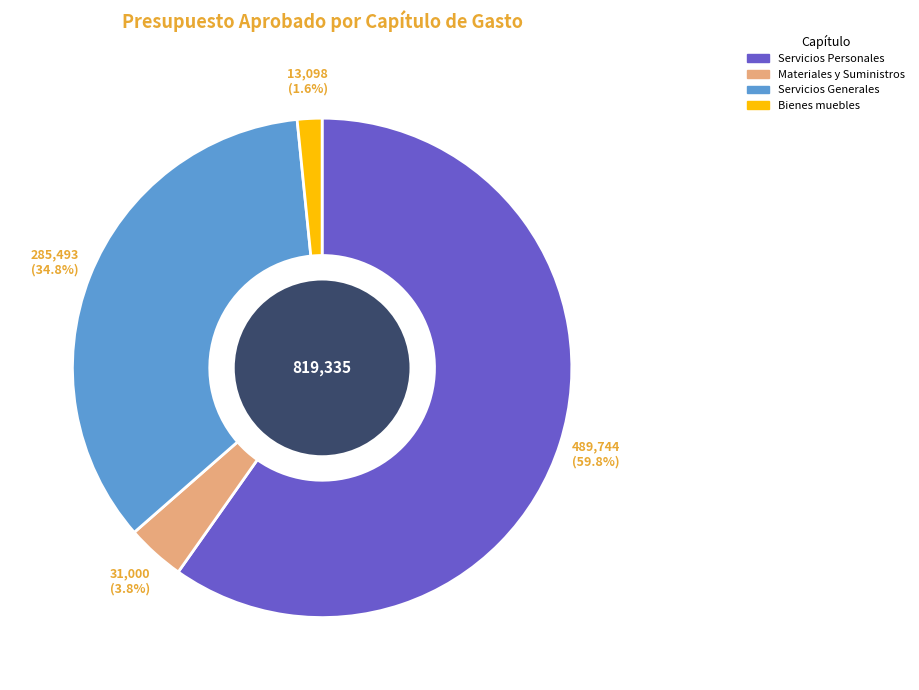

Is there a majority slice in this chart?

Yes